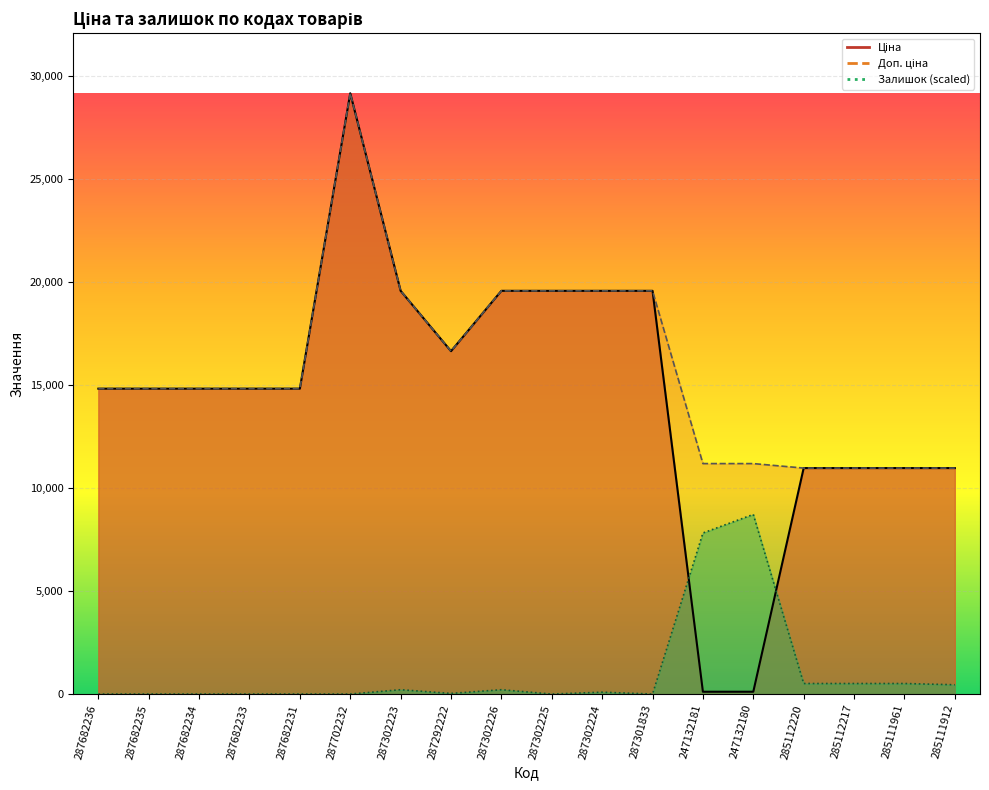

True or false: Залишок and Ціна cross at least once.

True